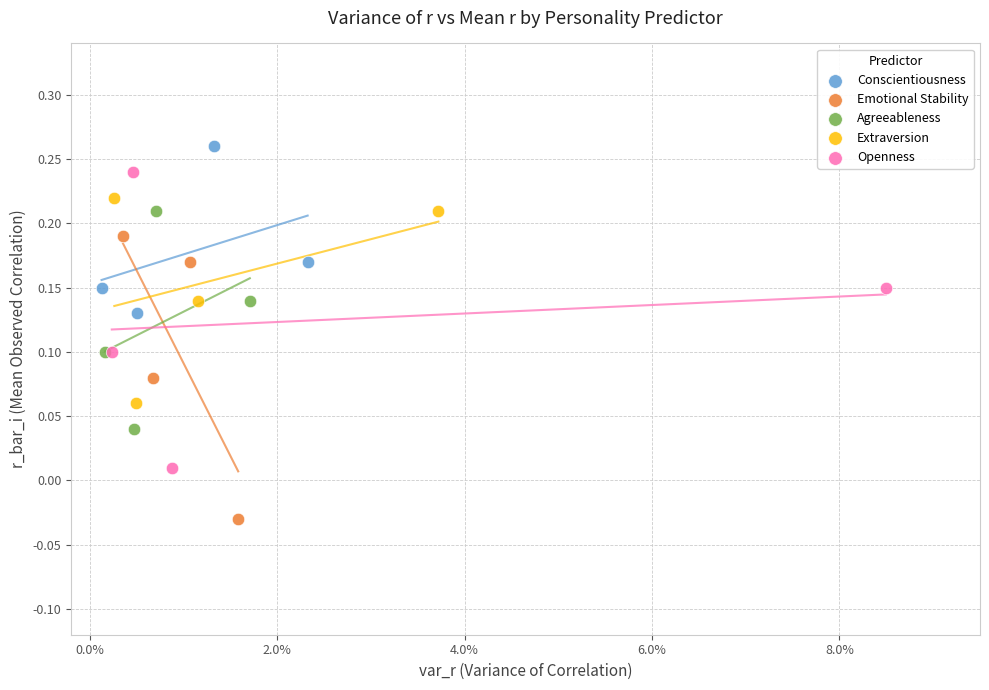

Which series contains the highest Y value?

Conscientiousness